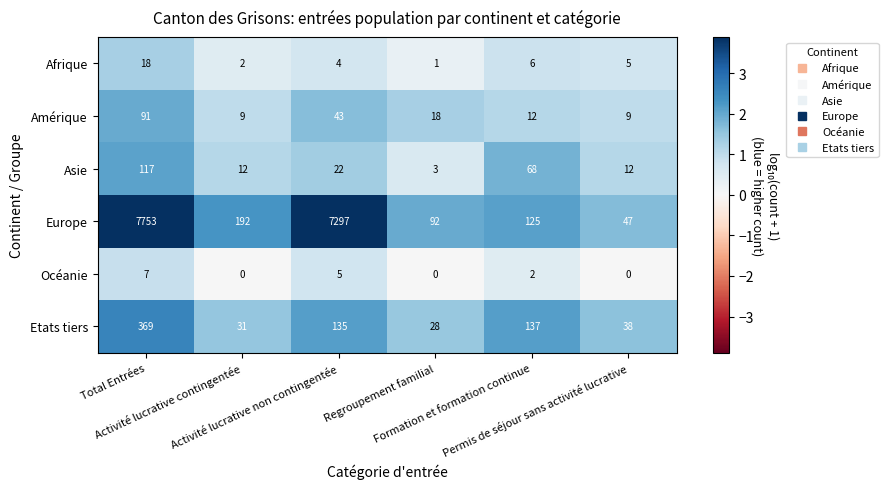

List the series in order of their peak value, highest first.

Europe, Etats tiers, Asie, Amérique, Afrique, Océanie